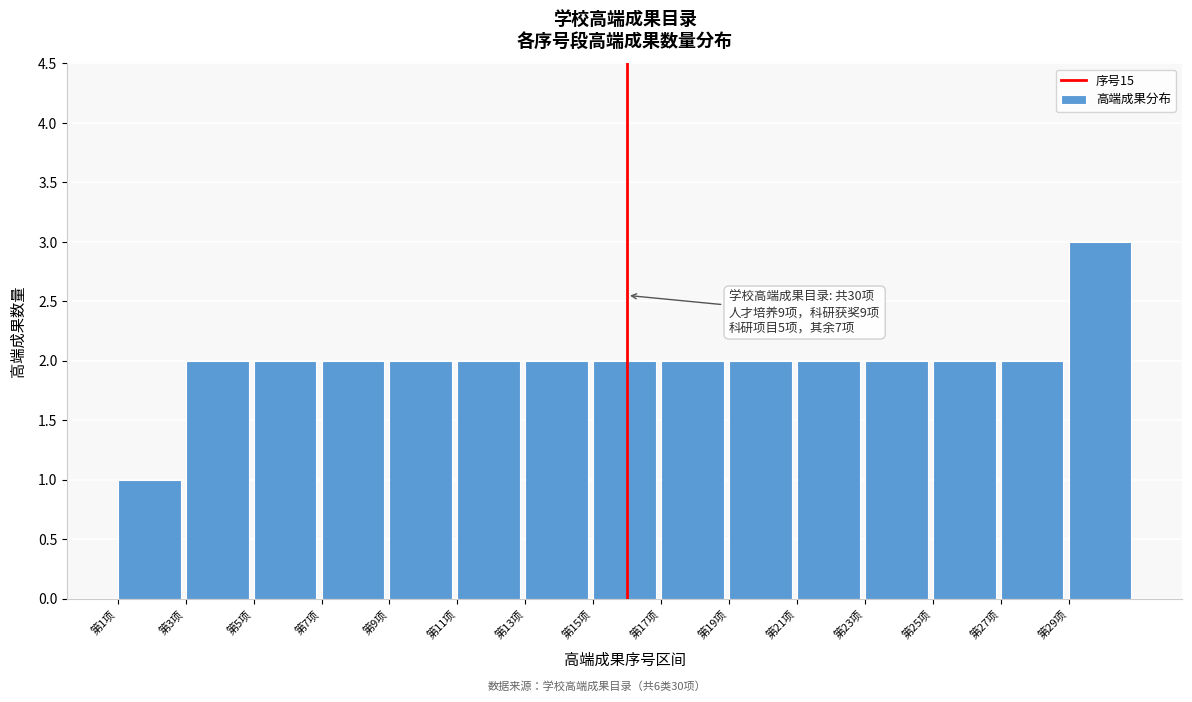

Reading left to right, list all the values displayed in this chart.

1	2	2	2	2	2	2	2	2	2	2	2	2	2	3